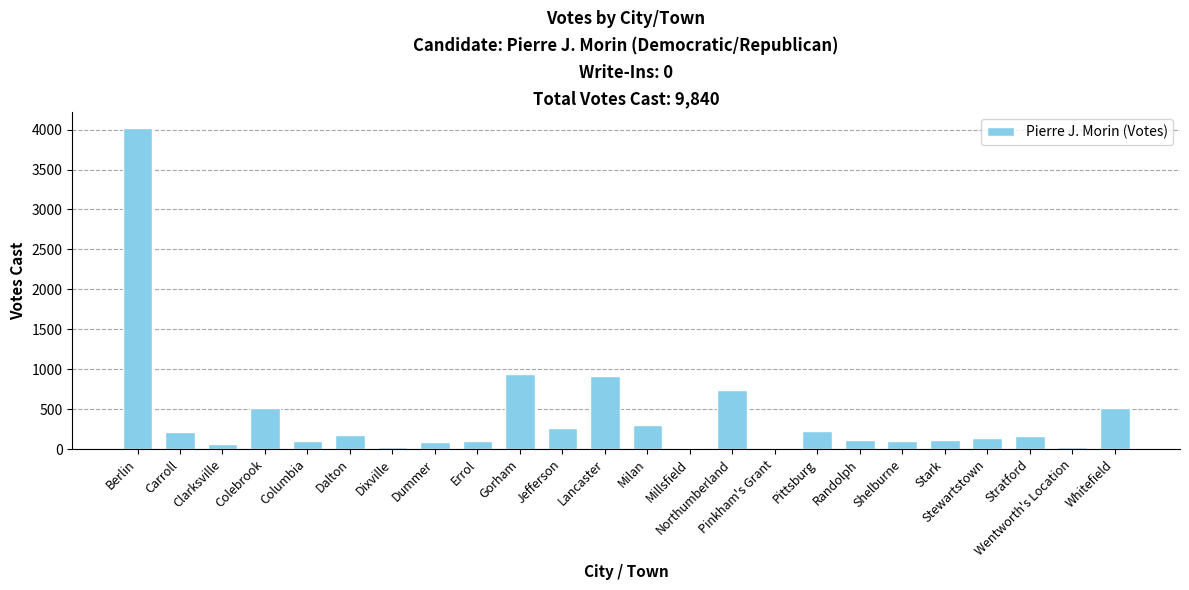

At which label is the value closest to 2009?

Gorham